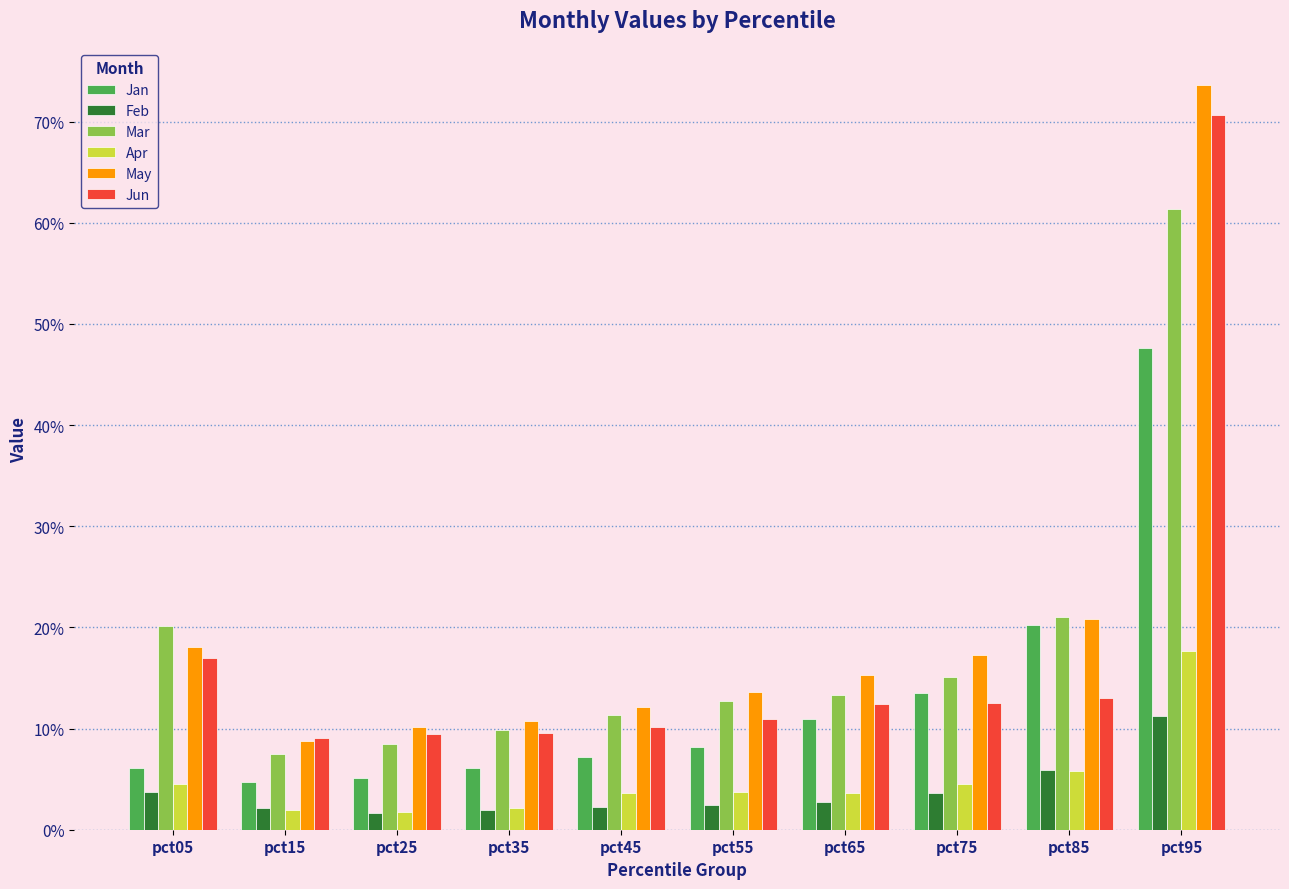

At which label is Feb closest to 0?

pct25